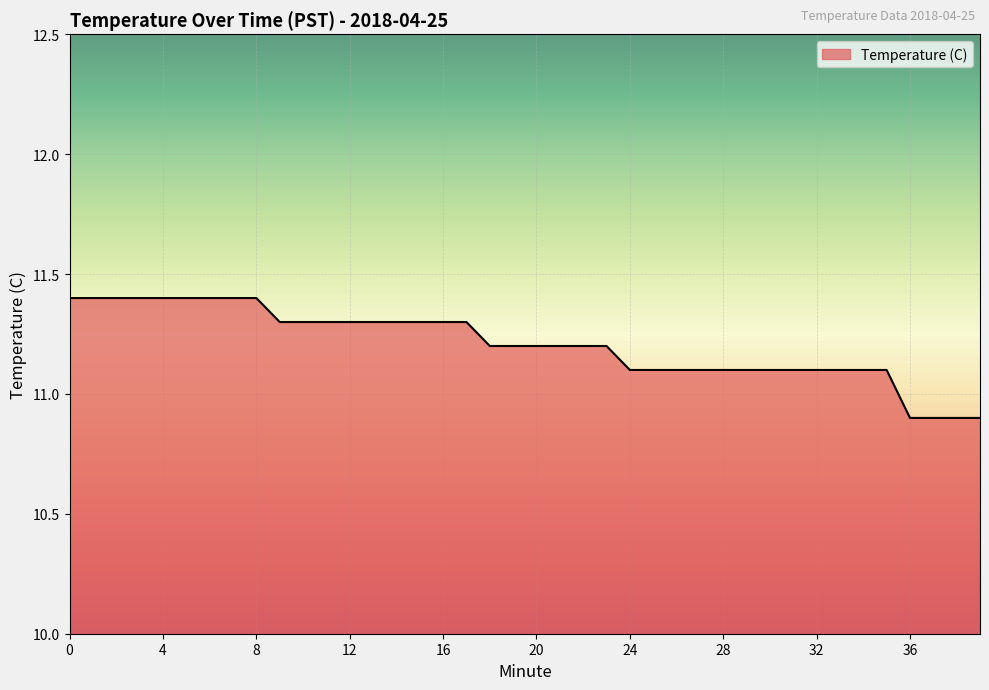

What is the difference between the maximum and minimum values?

0.5